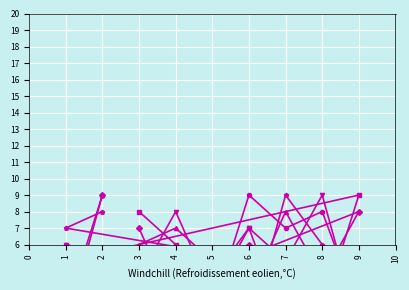

Between 6 and 5, which is larger?

6